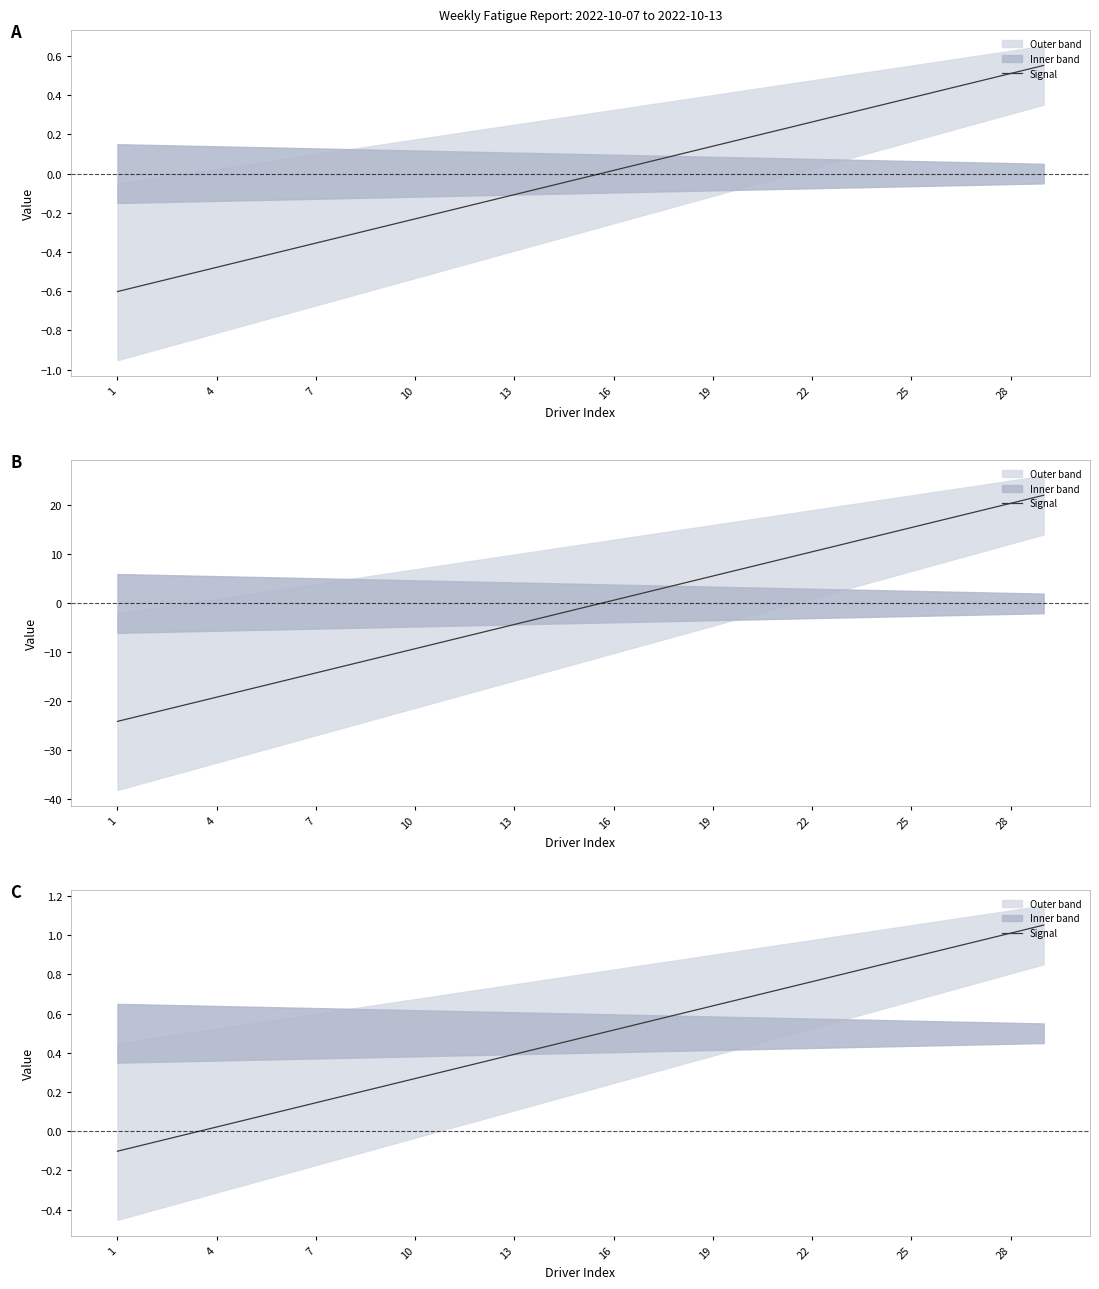

What is the change in value from 1 to 20?

+0.8